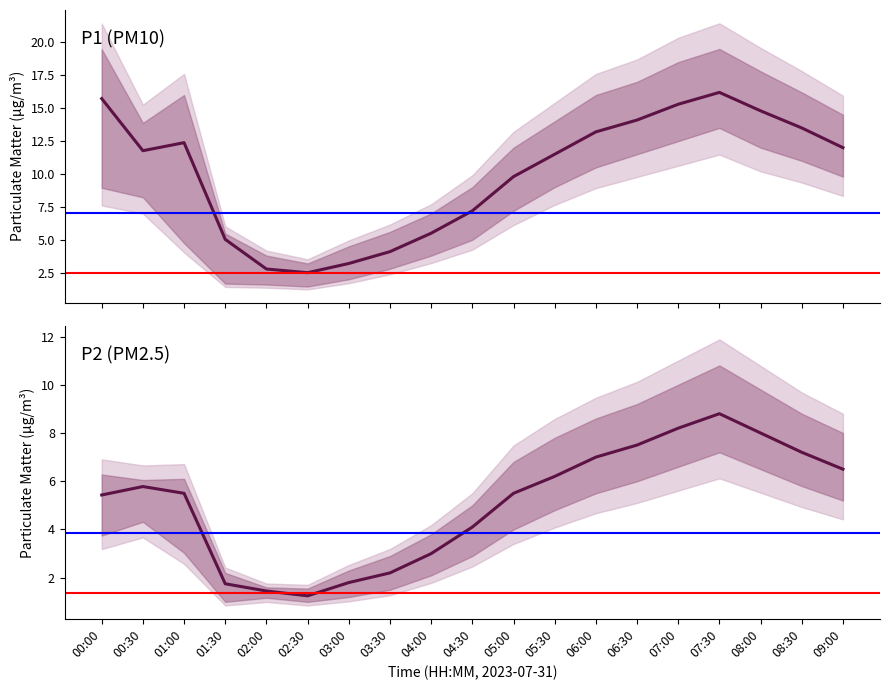

What is the label of the 9th point from the left?

04:00